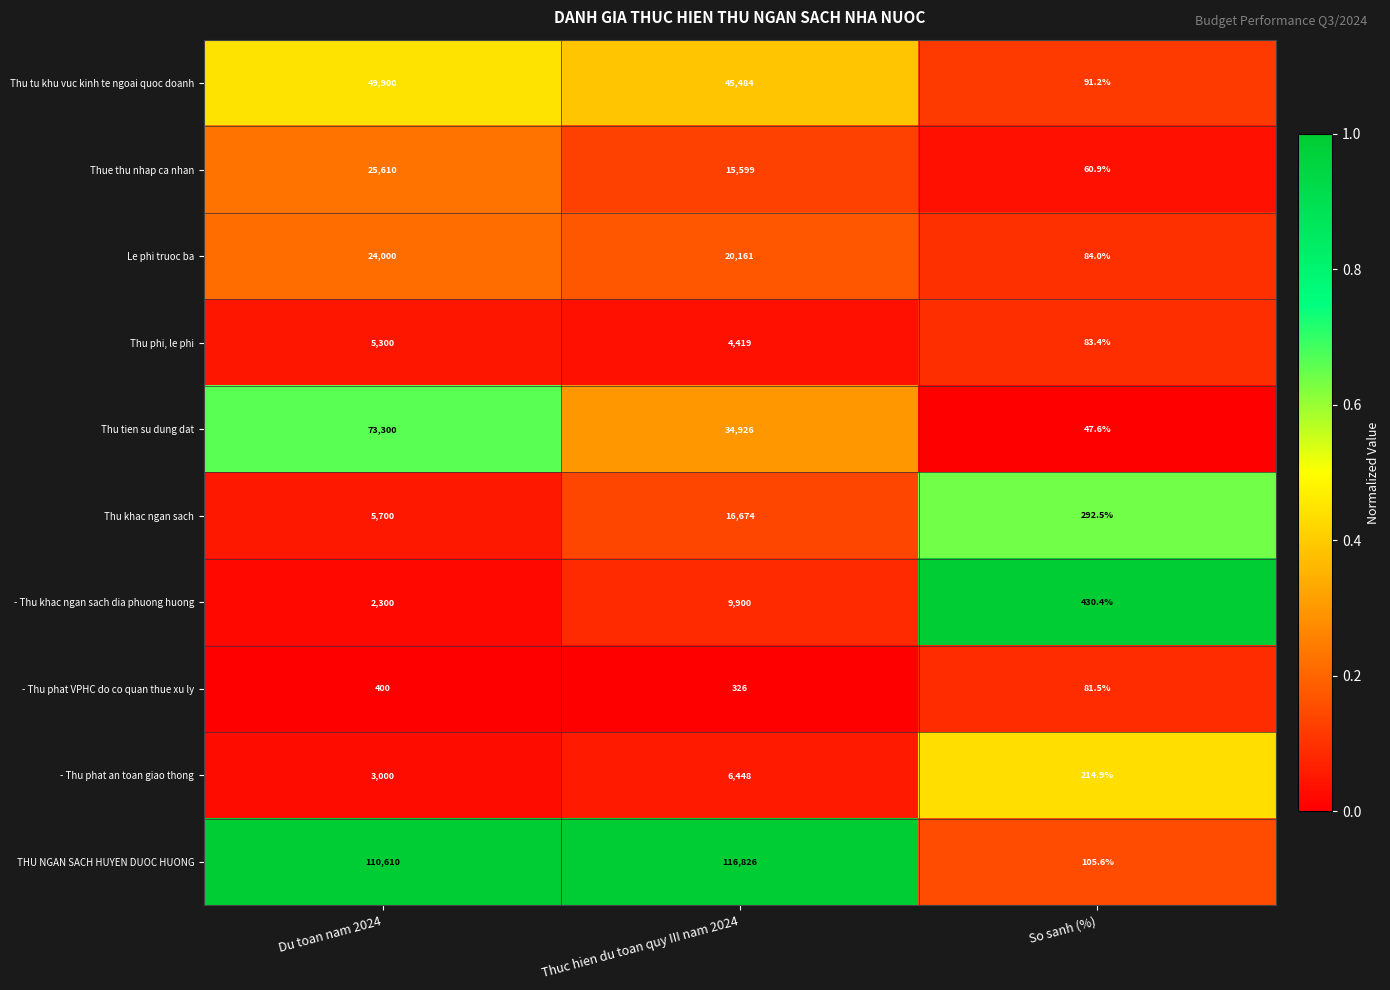

At which category is the sum across all series the highest?

Du toan nam 2024